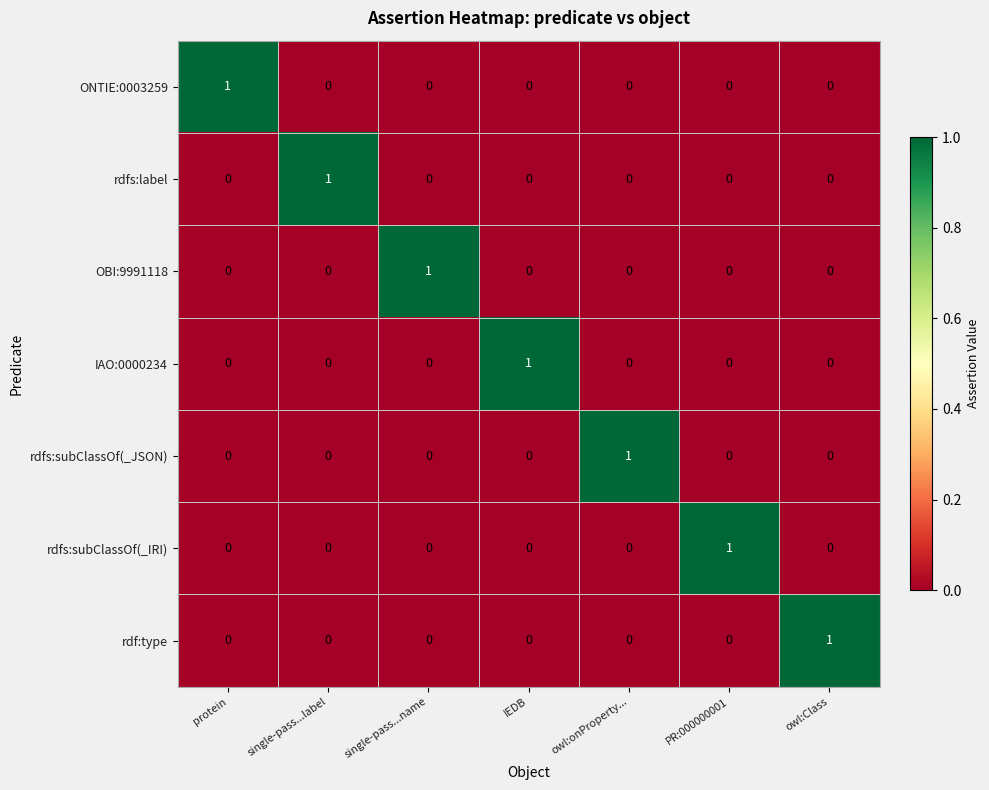

At how many categories does at least one series exceed 0?

7